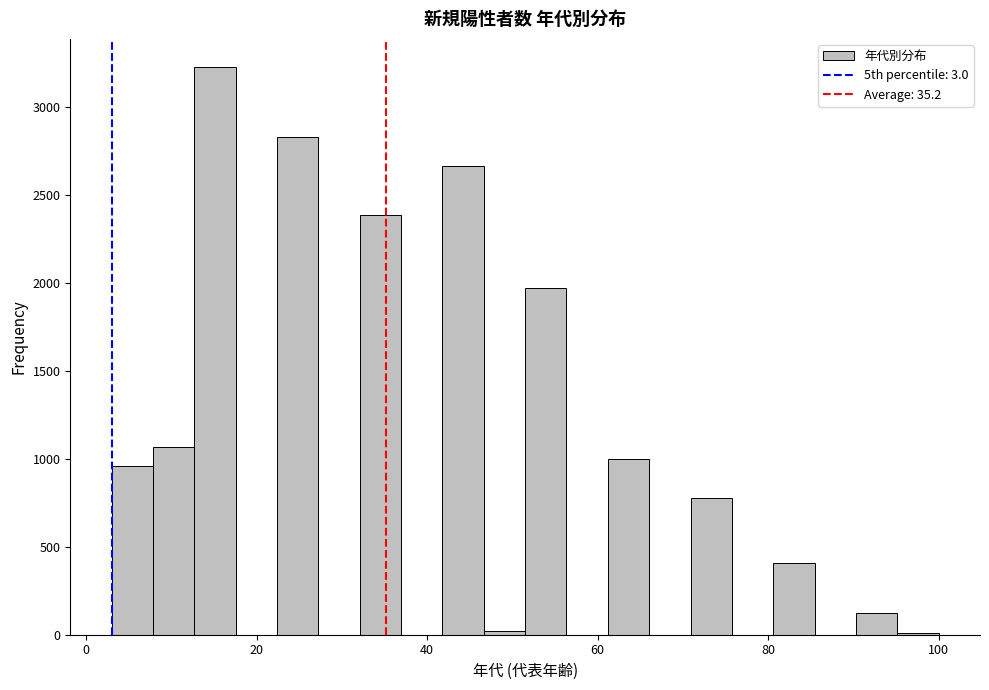

Read against the x-axis, roughly where is the centre of the tallest bar?

16